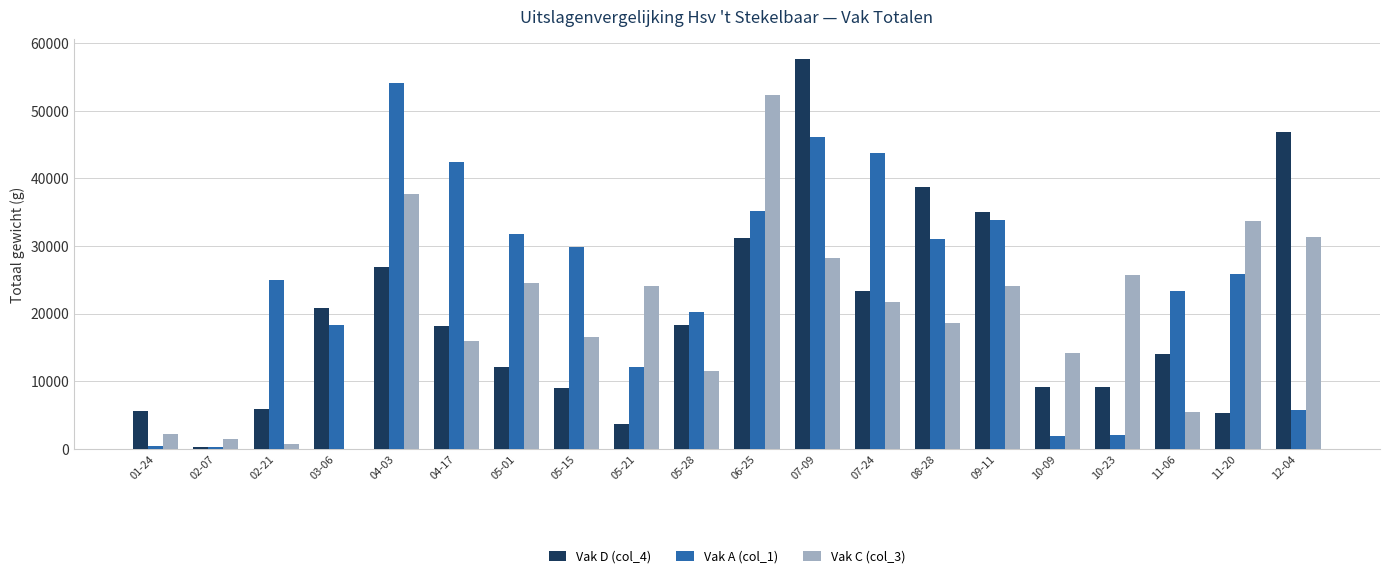

True or false: Vak A (col_1) has a value of 6608 at 03-06.

False